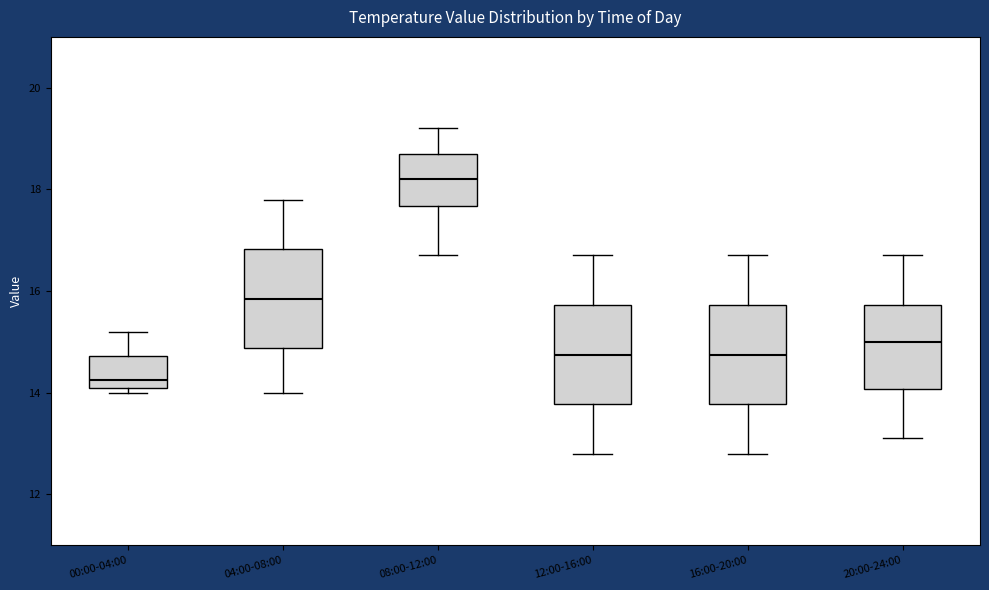

Which box's median line is the lowest?

00:00-04:00